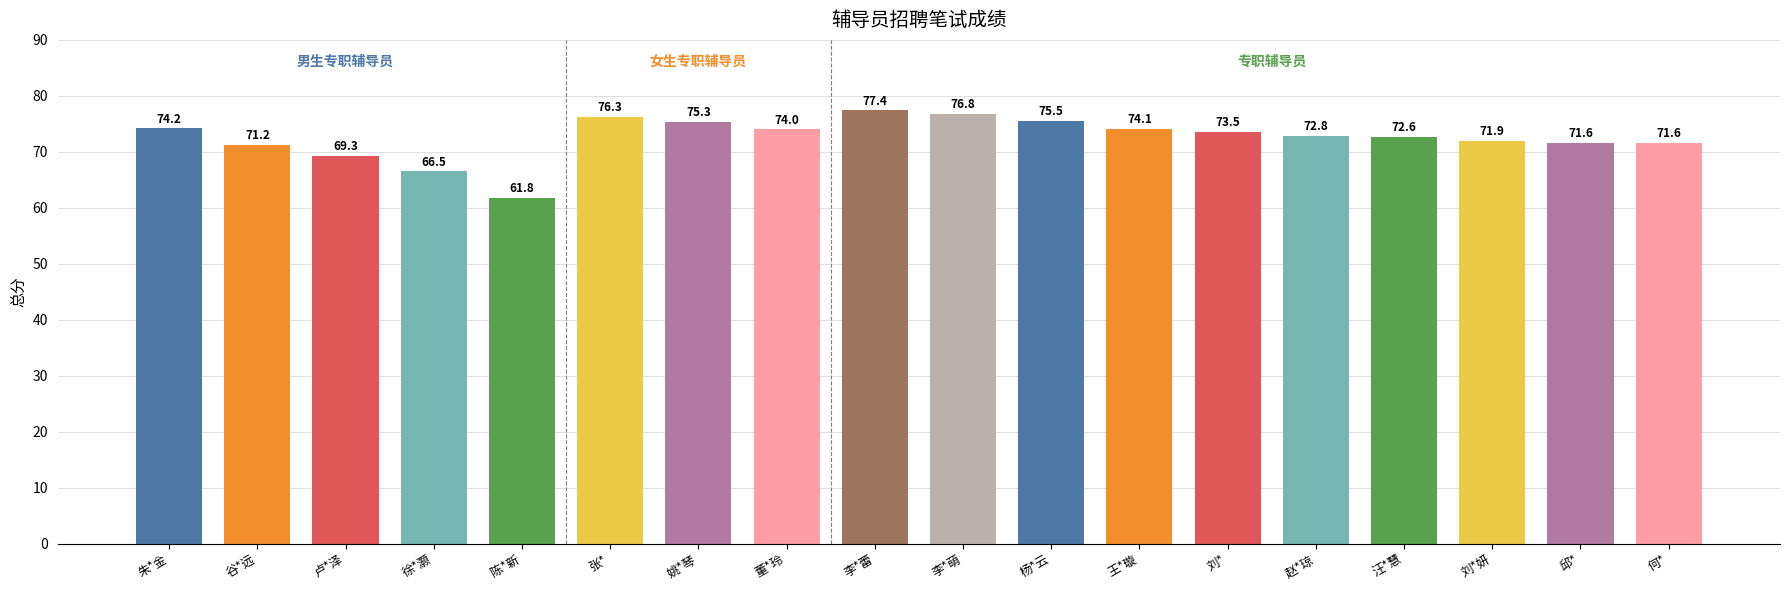

Count the number of data series in this chart.

1